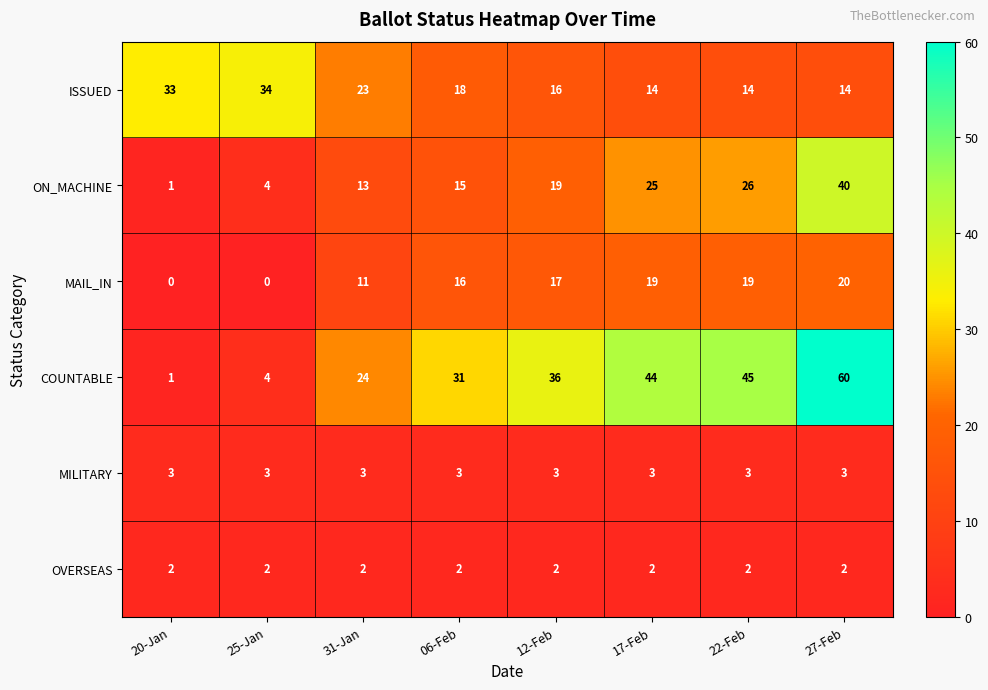

What is the average value of the MAIL_IN series?

13